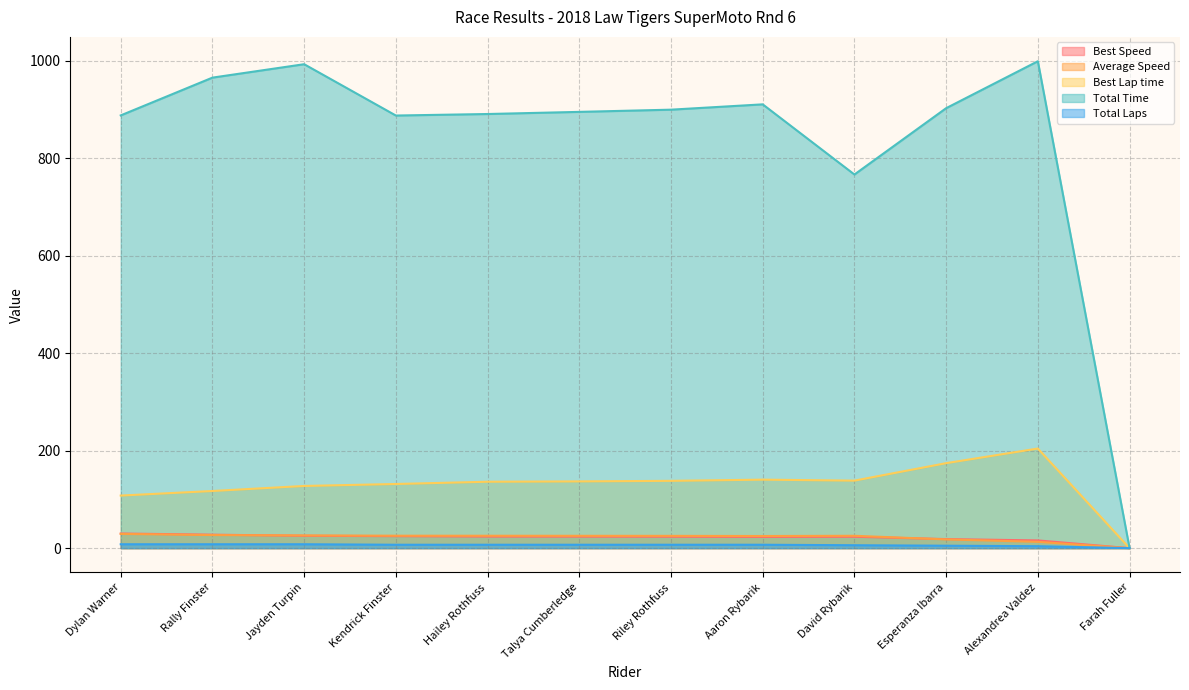

At which category does Average Speed reach its first local valley?

Aaron Rybarik